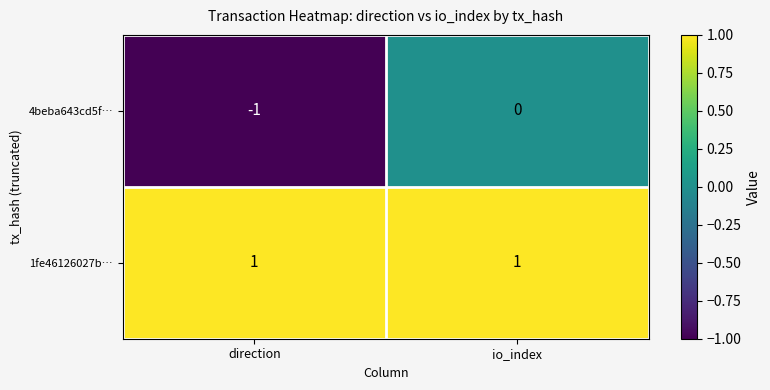

Rank the series at io_index from highest to lowest value.

1fe46126027b…, 4beba643cd5f…